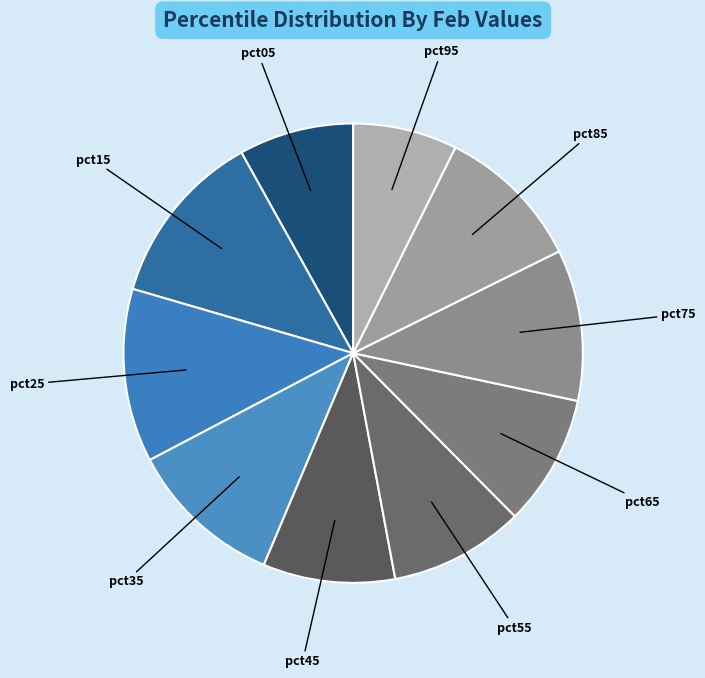

Which category has the smallest portion of the pie?

pct95